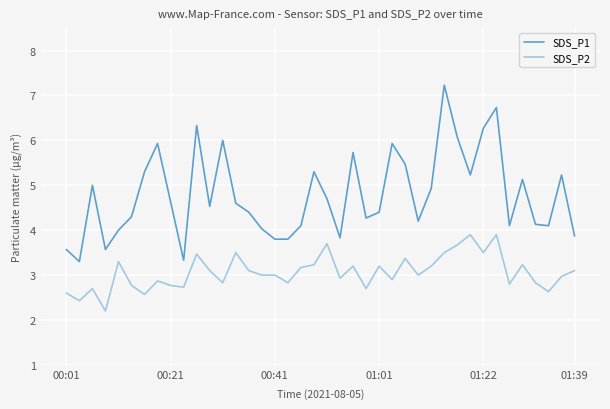

Which series has the largest total across all categories?

SDS_P1